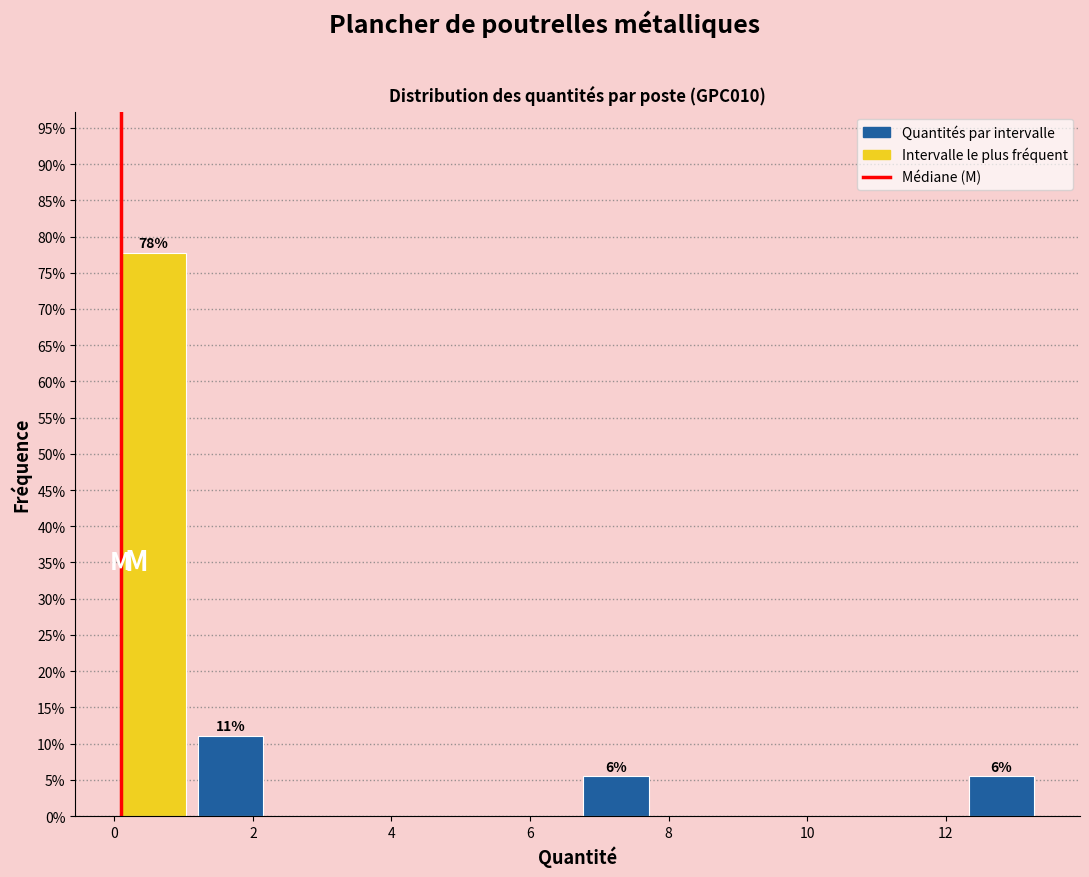

Which range on the x-axis has the tallest bar?

0.0 to 1.2